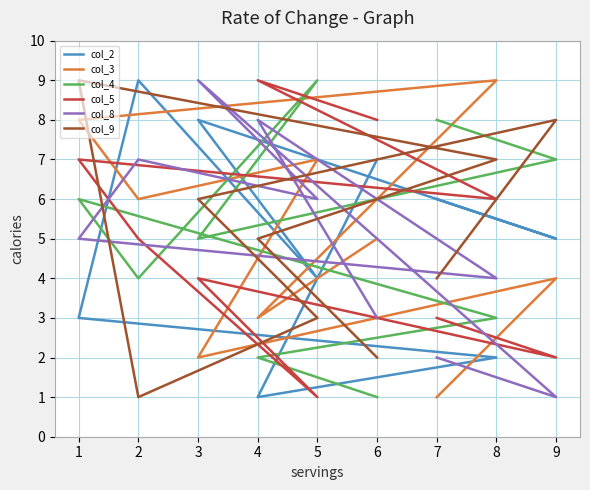

What is the difference between the highest and lowest values at 5?

8